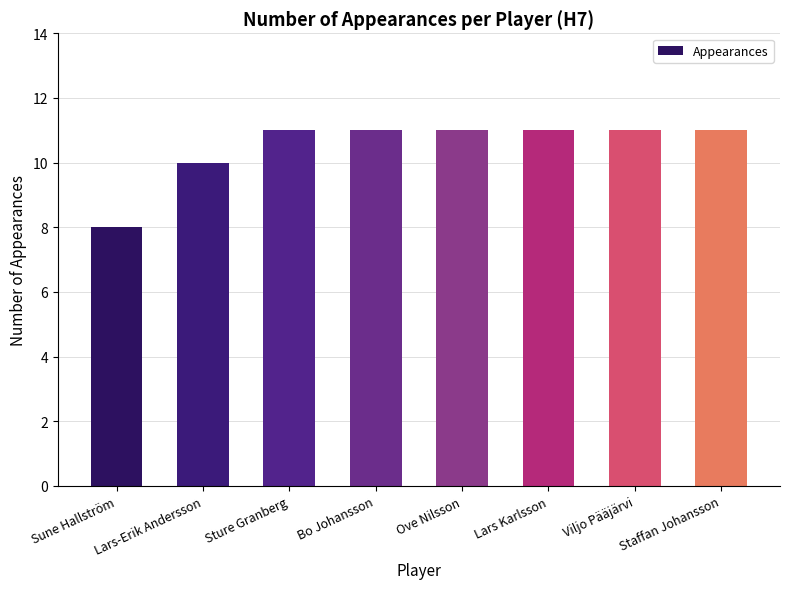

Which label corresponds to the smallest value in the chart?

Sune Hallström